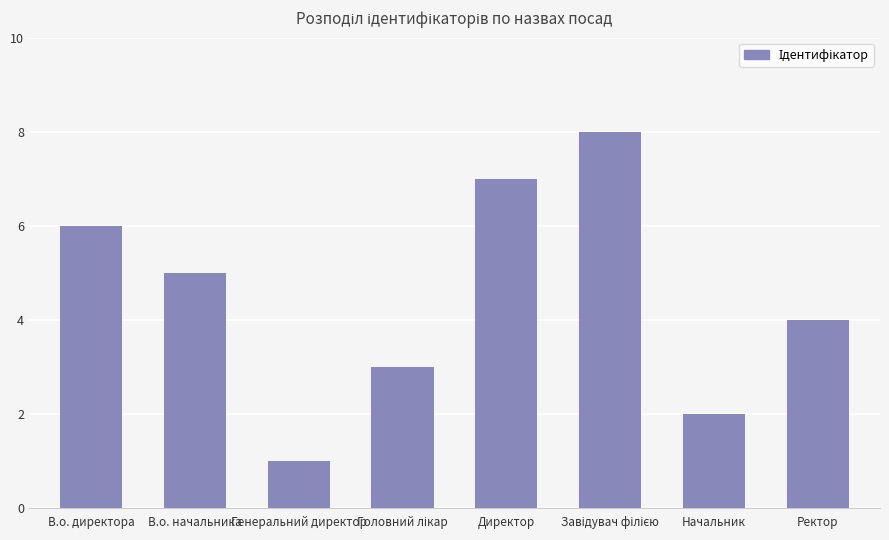

True or false: the data shows 1 at Генеральний директор.

True